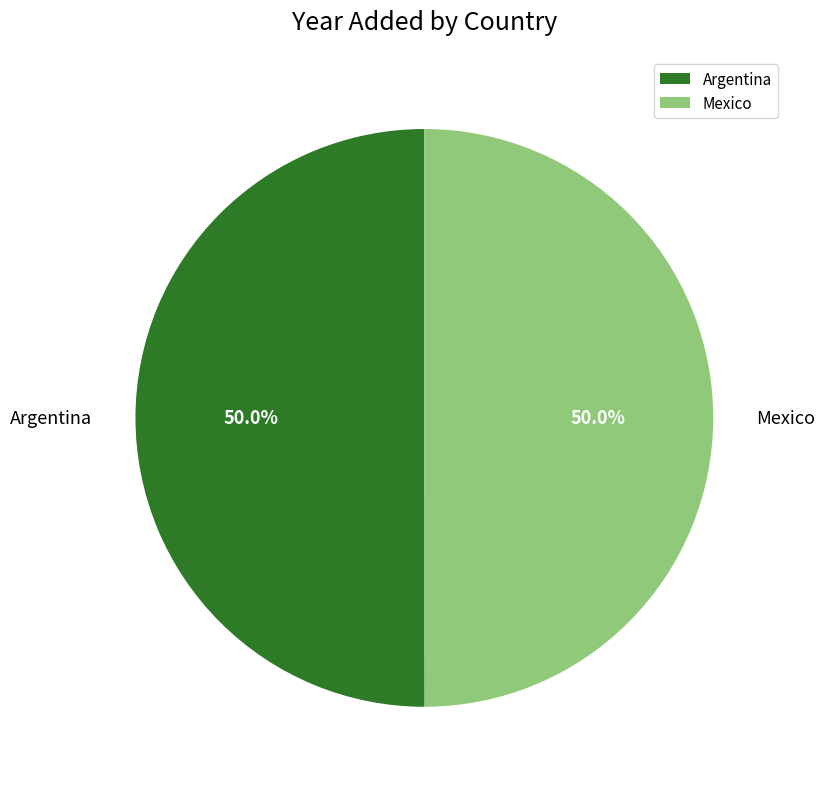

To the nearest percent, what portion does Mexico represent?

50%